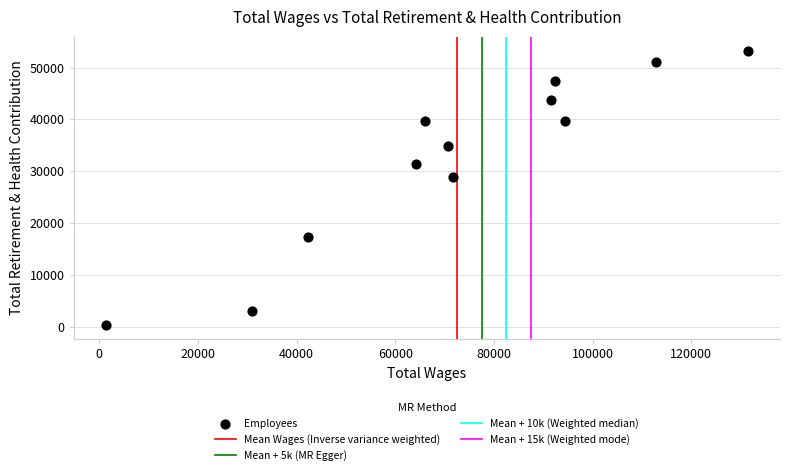

What is the average X value?

72485